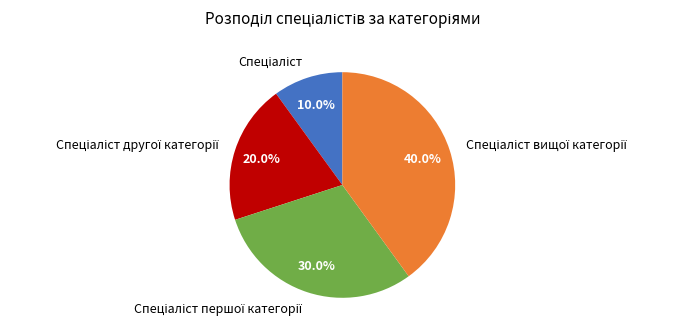

Does any single category account for the majority?

No